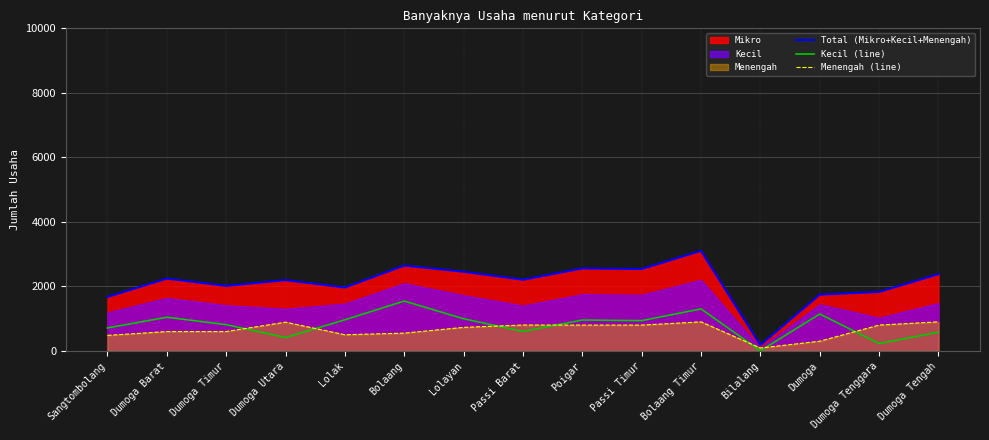

Which series has the largest total across all categories?

Total (Mikro+Kecil+Menengah)